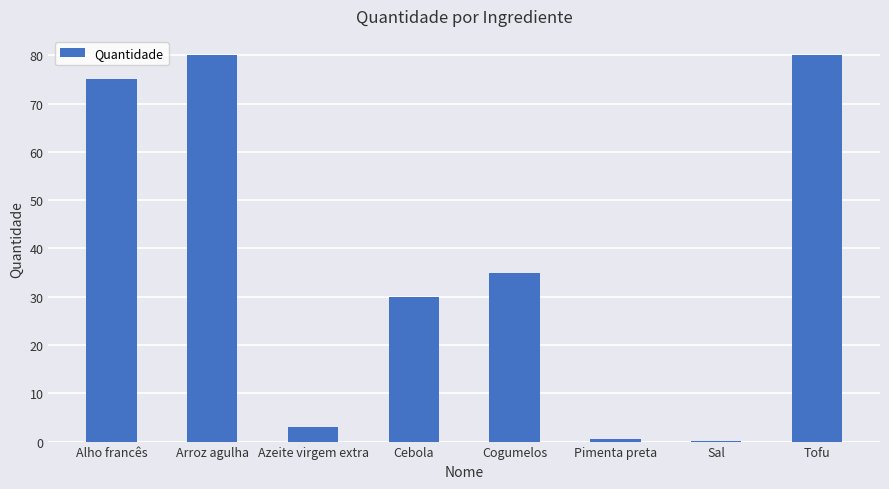

True or false: the data shows 80.0 at Tofu.

True